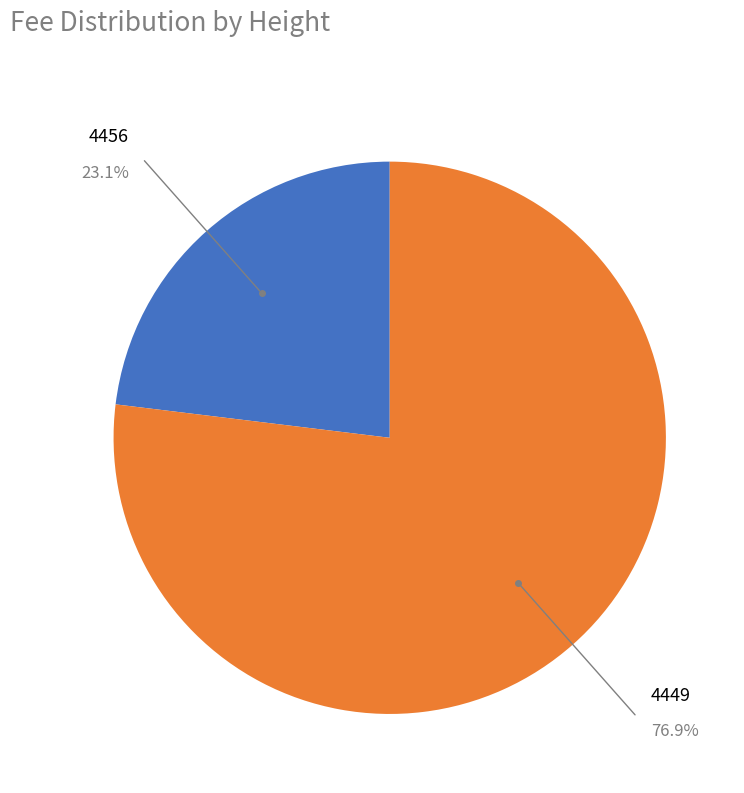

Is there a majority slice in this chart?

Yes